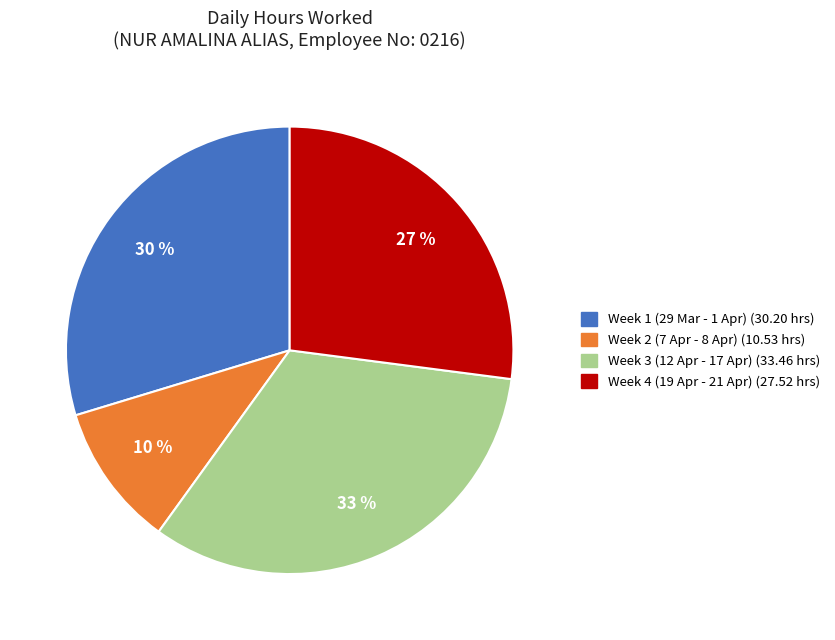

To the nearest percent, what is the difference between the largest and smallest slice percentages?

23%